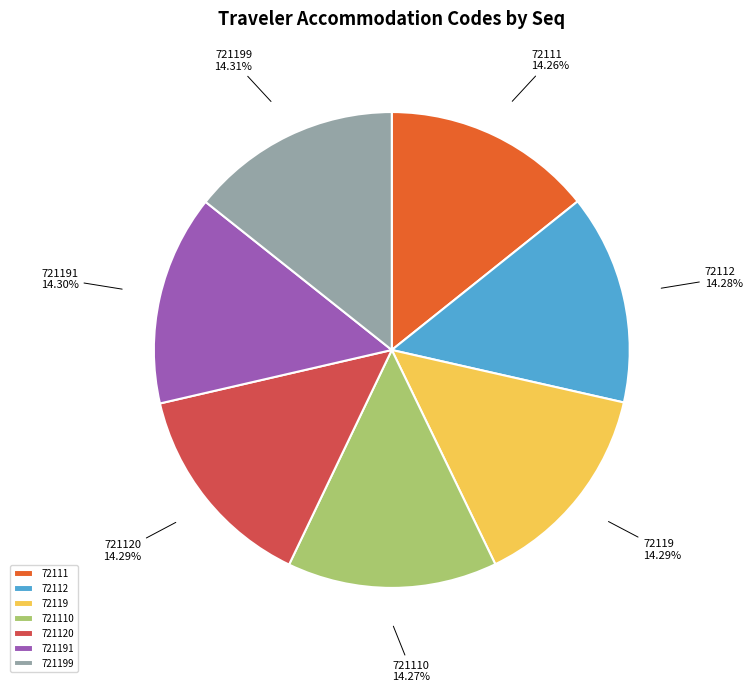

Is there a majority slice in this chart?

No